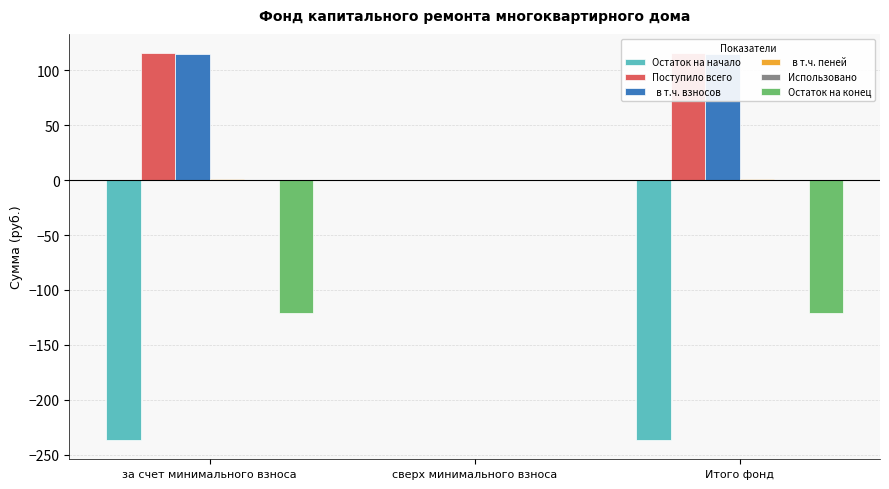

Is the value of Остаток на конец at за счет минимального взноса greater than the value of   в т.ч. пеней at сверх минимального взноса?

No